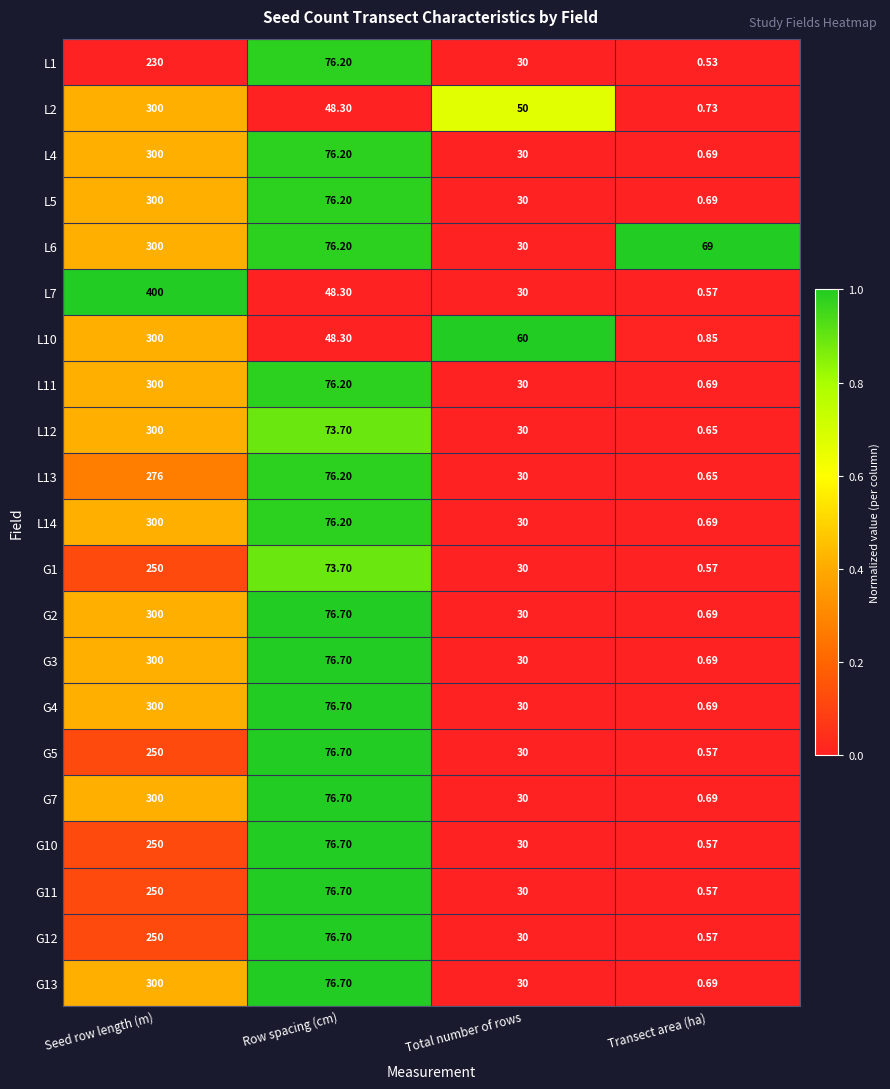

At which category does the chart reach its peak across all series?

Seed row length (m)